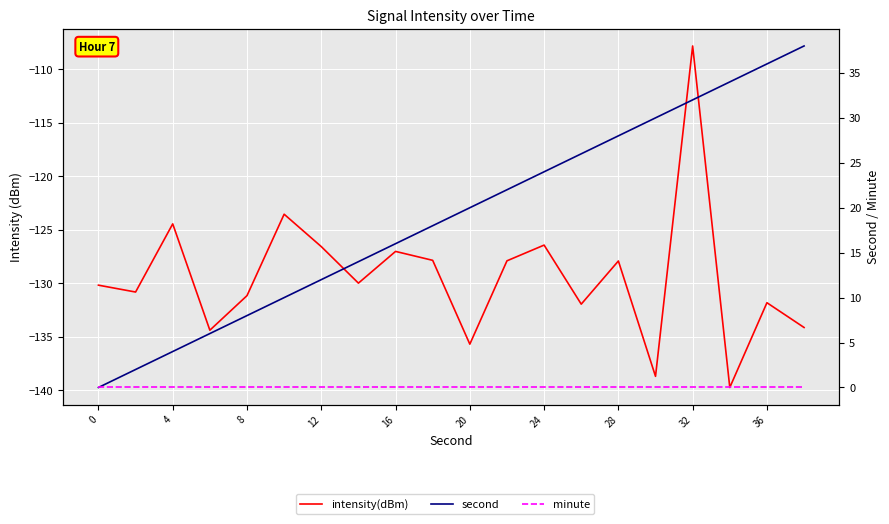

True or false: minute has more than 1 interior local peaks.

False